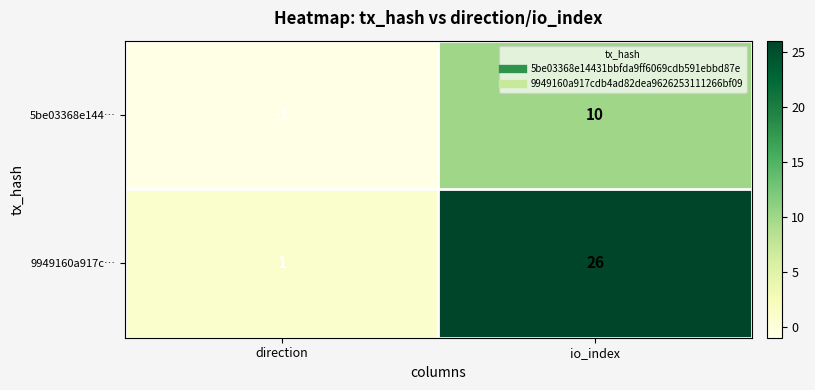

What is the minimum value shown in the chart?

-1